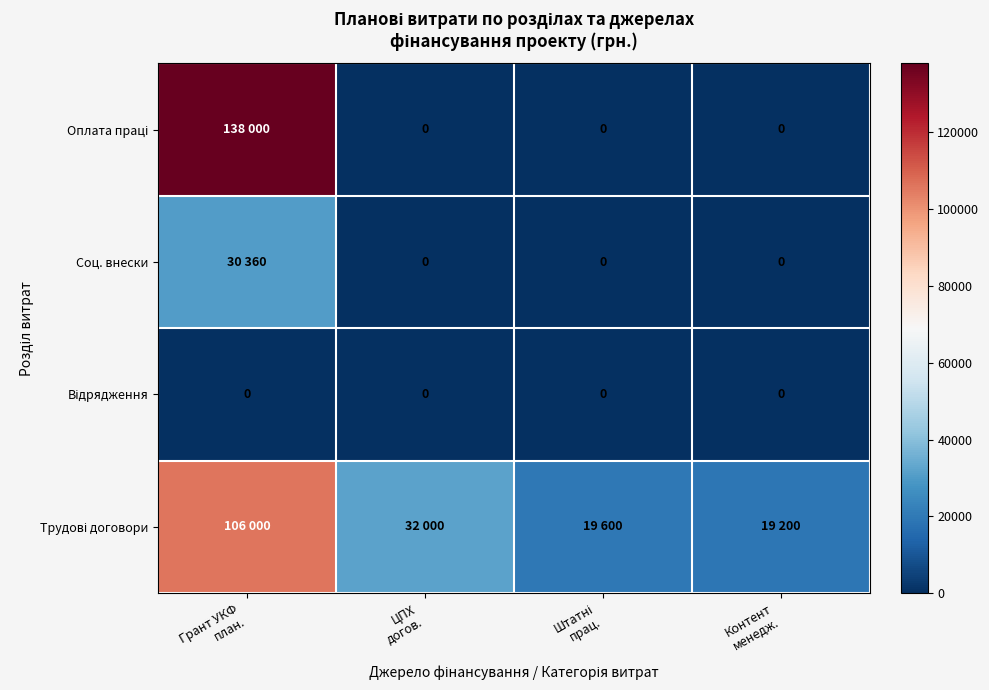

At how many categories does at least one series exceed 72149?

1